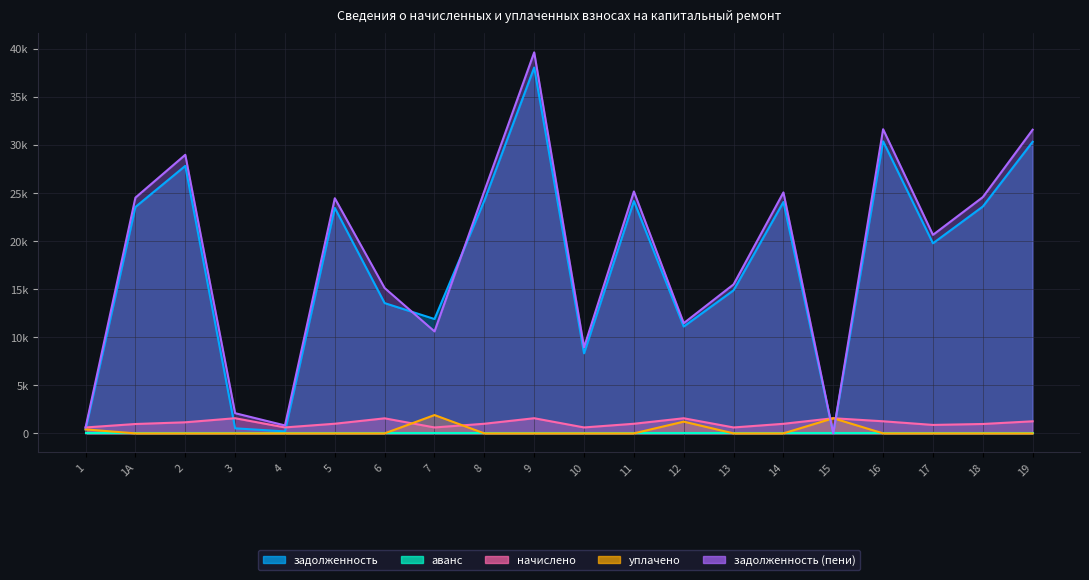

The задолженность (пени) series shows 11386.5 at 17. True or false?

False